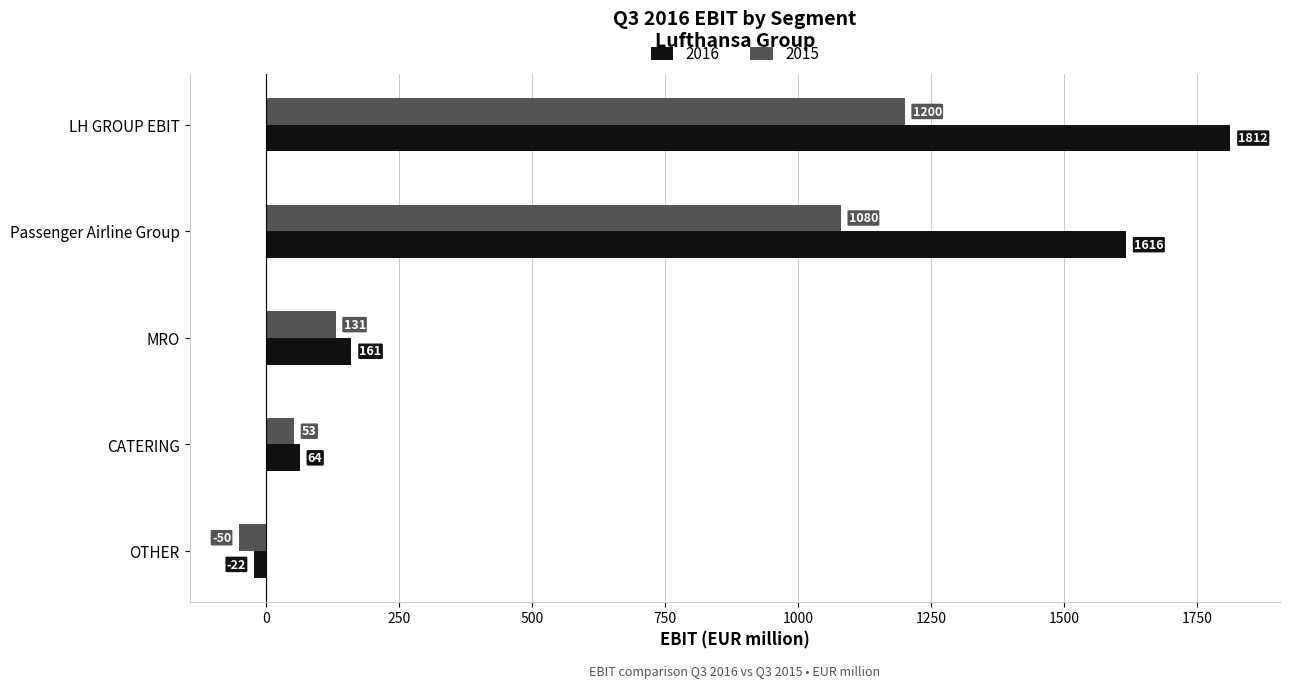

What is the total value across all series at Passenger Airline Group?

2696